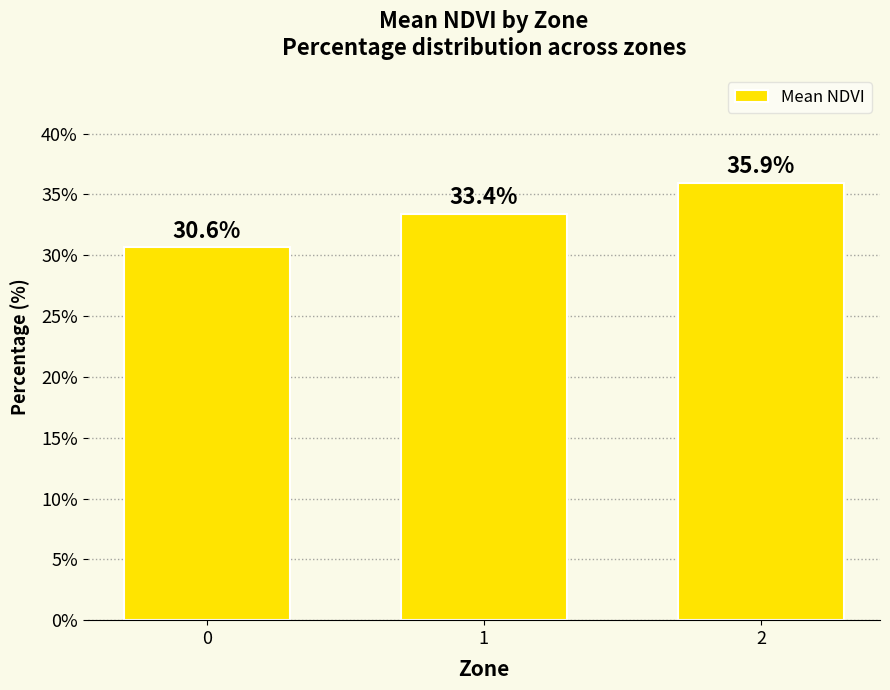

Which category has the highest value across all series?

2